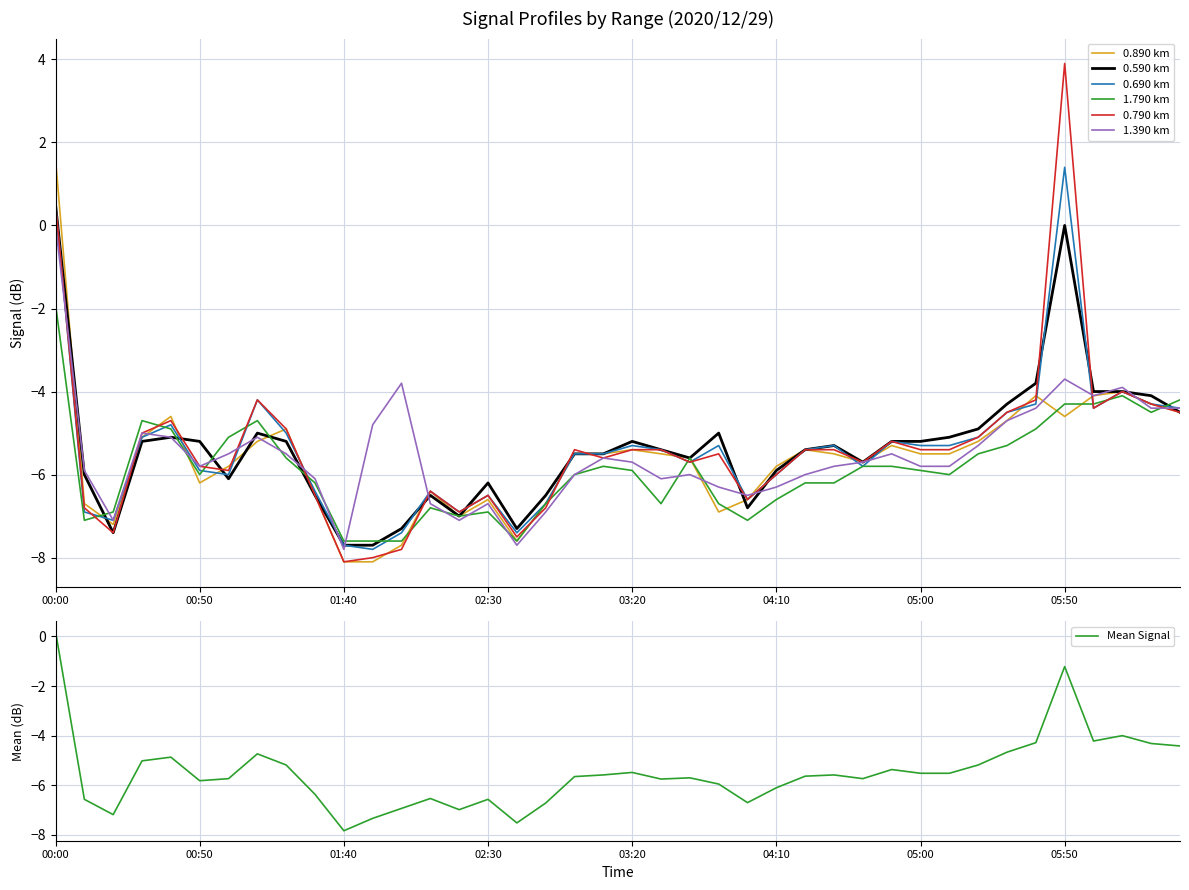

Between which two adjacent categories do 1.390 km and 0.690 km first intersect?

00:00 and 00:10